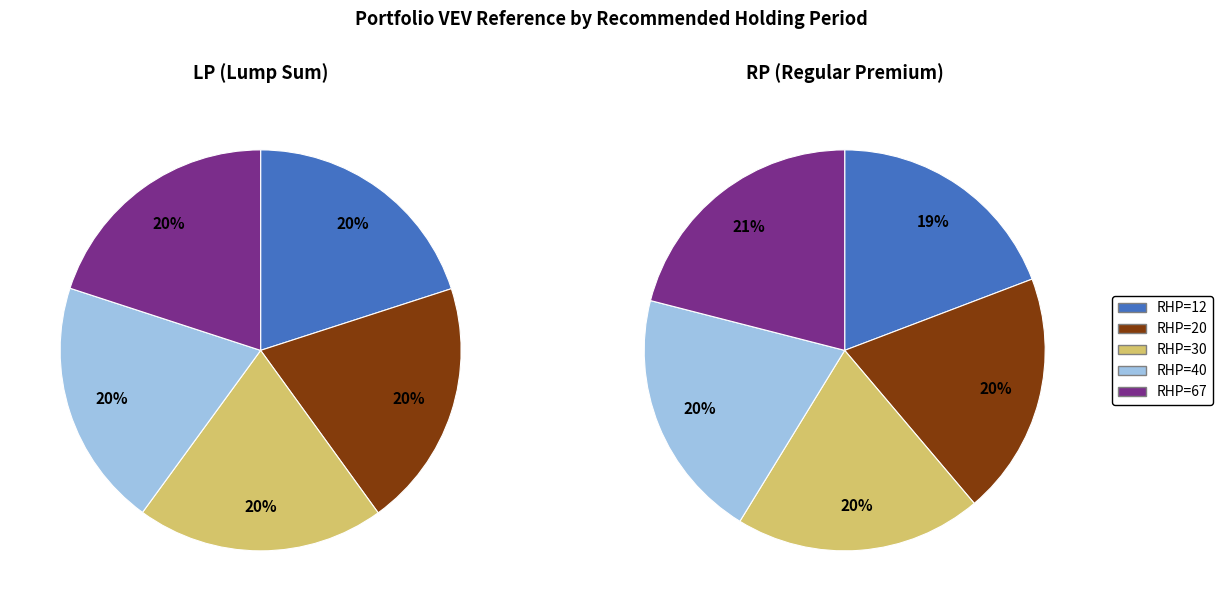

Combined, do 20 and 67 account for over 50%?

No